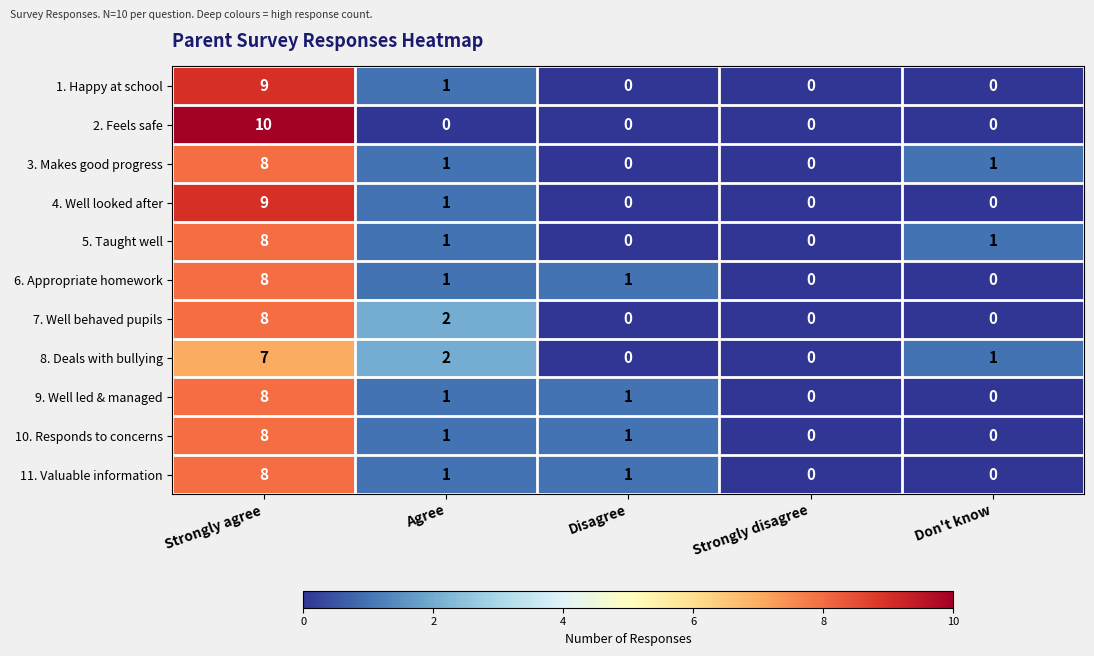

What is the greatest value displayed?

10